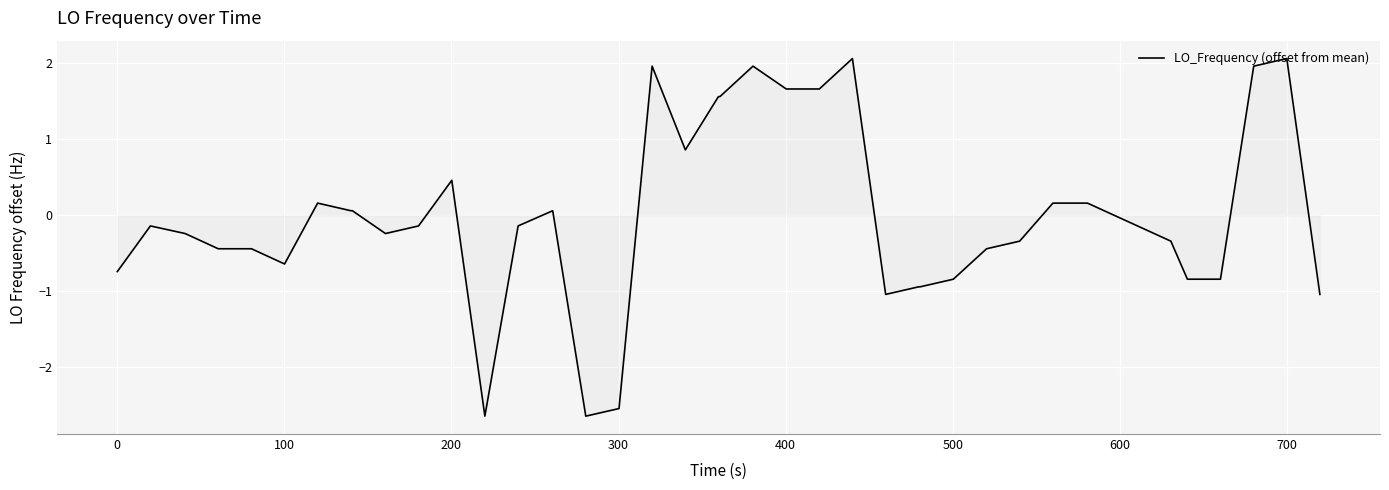

What is the maximum value shown in the chart?

2.1